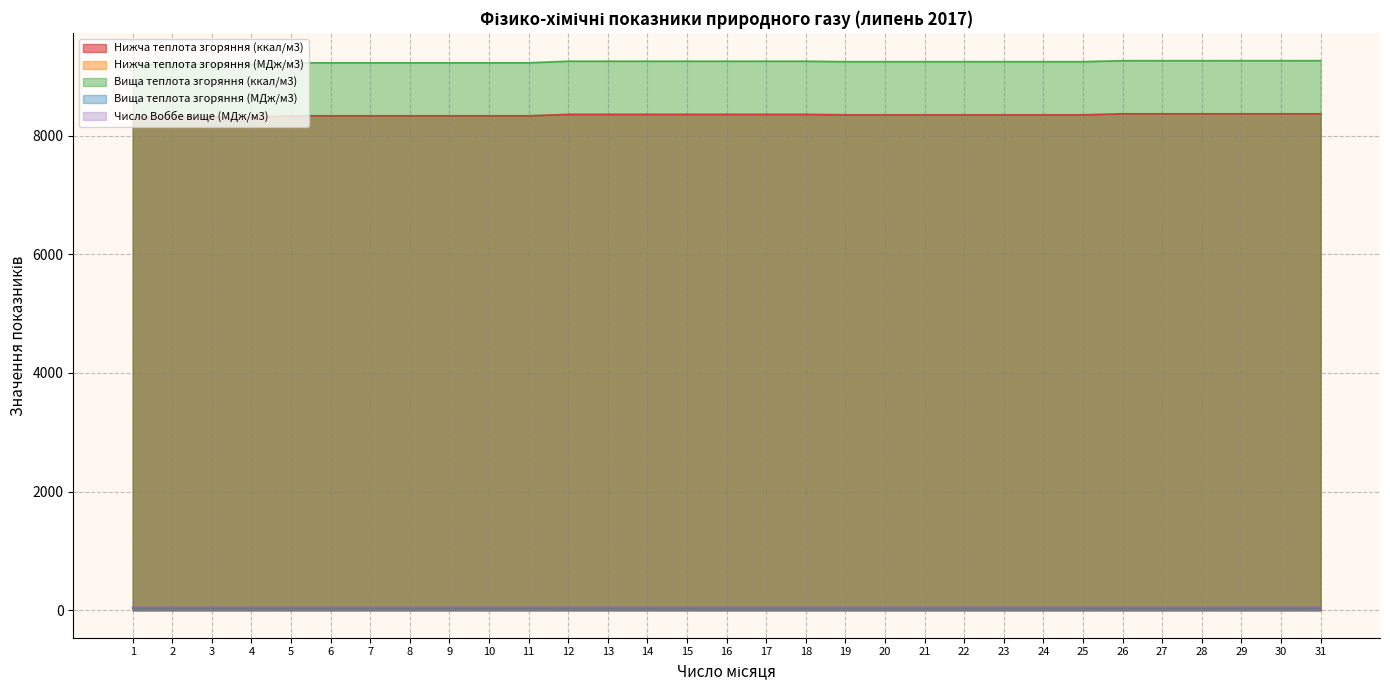

How many categories are shown in the chart?

31